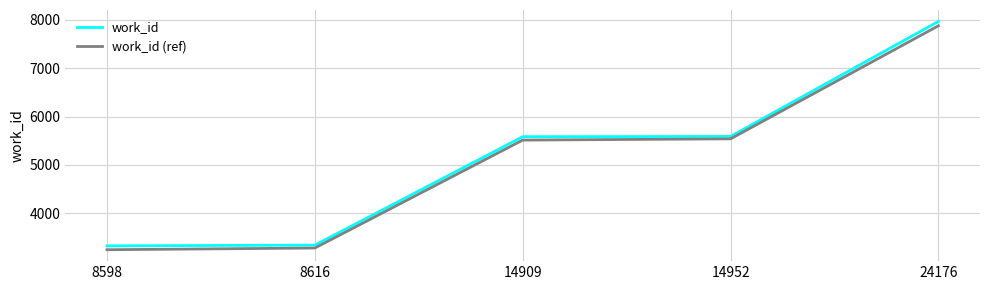

What is the difference between the second highest and minimum values in the work_id (ref) series?

2293